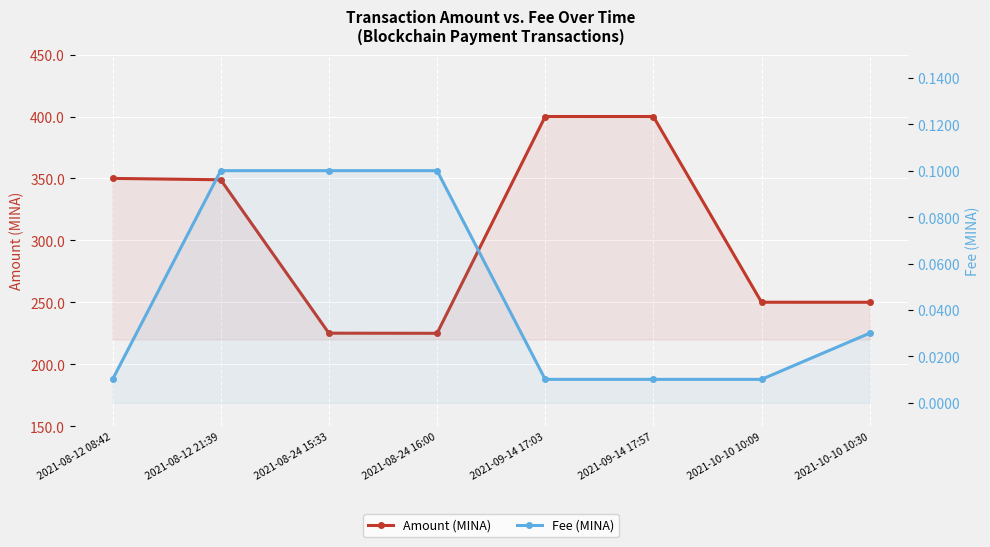

At how many categories does at least one series exceed 119?

8